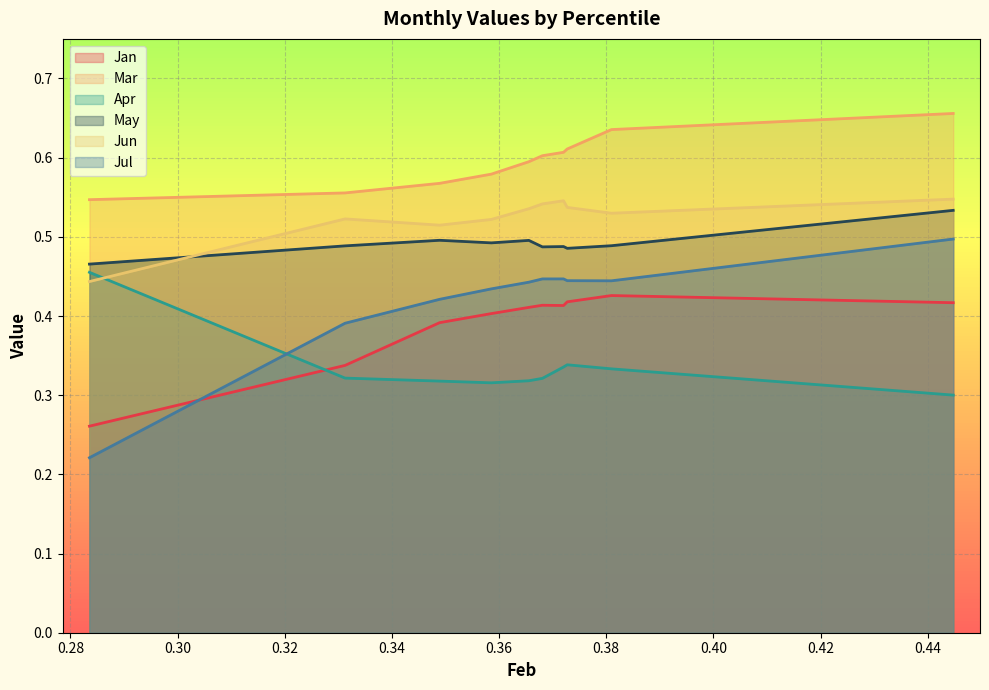

In Jan, how many points are higher than both neighbors (excluding endpoints)?

2